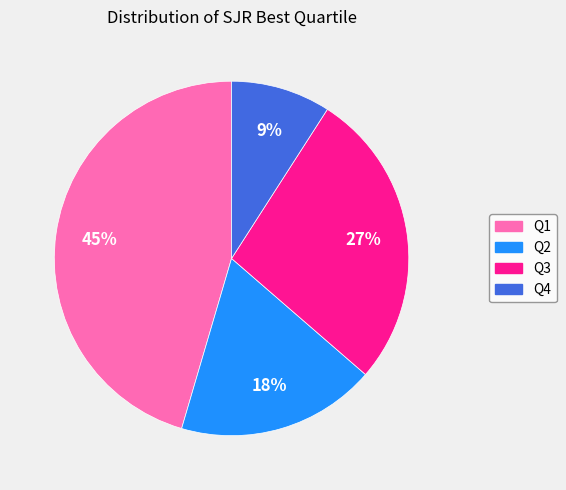

How many segments does this pie chart have?

4